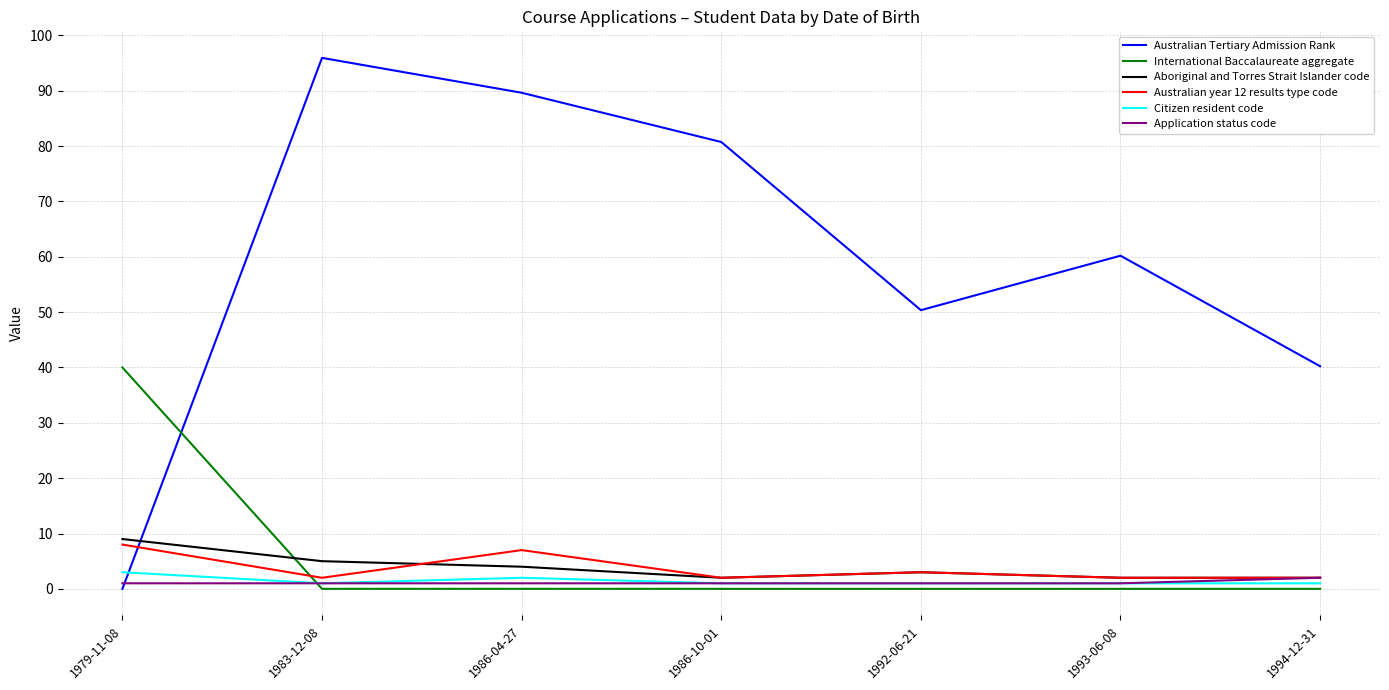

The value of Australian Tertiary Admission Rank at 1983-12-08 is 96.0. True or false?

True